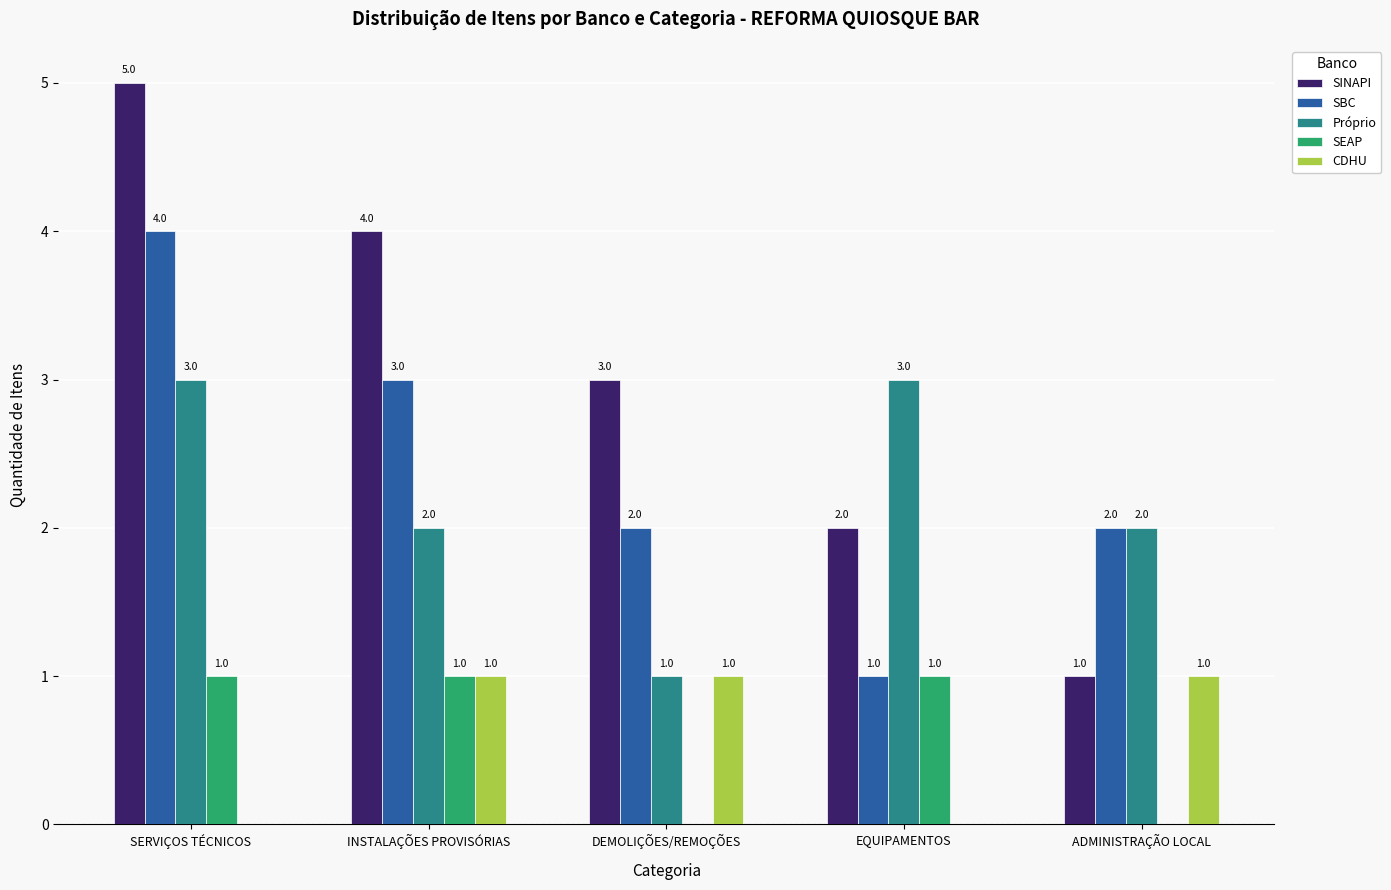

What is the maximum value shown in the chart?

5